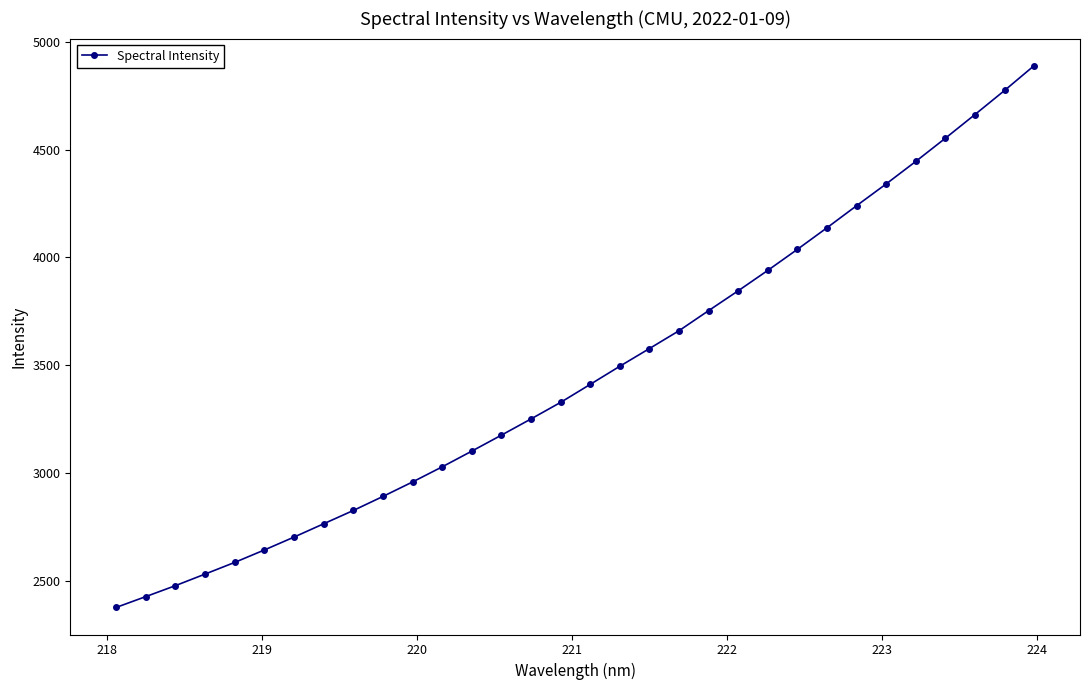

What is the difference between the second highest and second lowest values?

2347.3